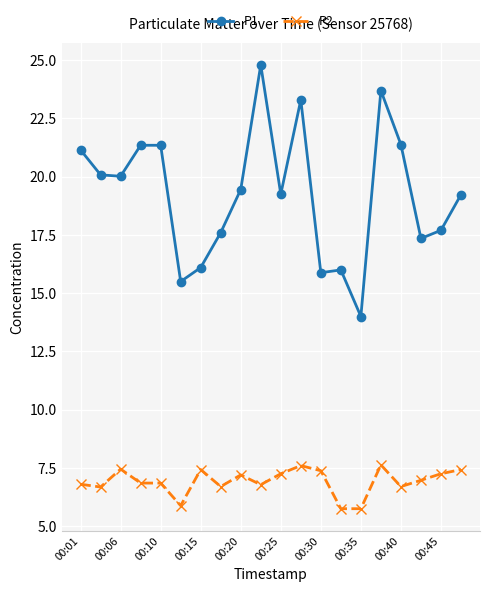

List the series in order of their overall mean, lowest first.

P2, P1